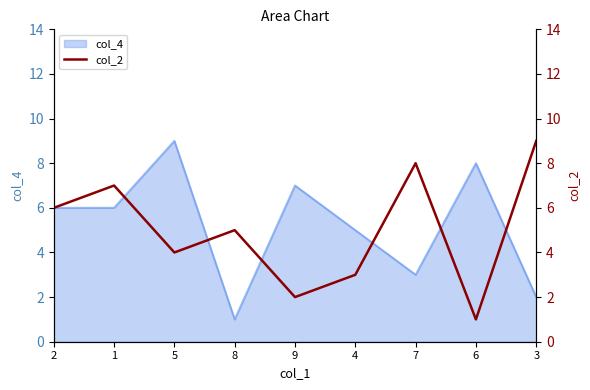

What is the label of the 5th point from the left?

9